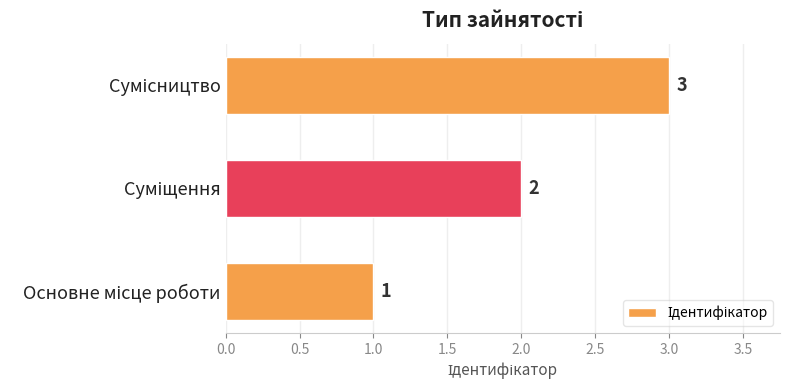

Count the values in the range 1 to 3.

3